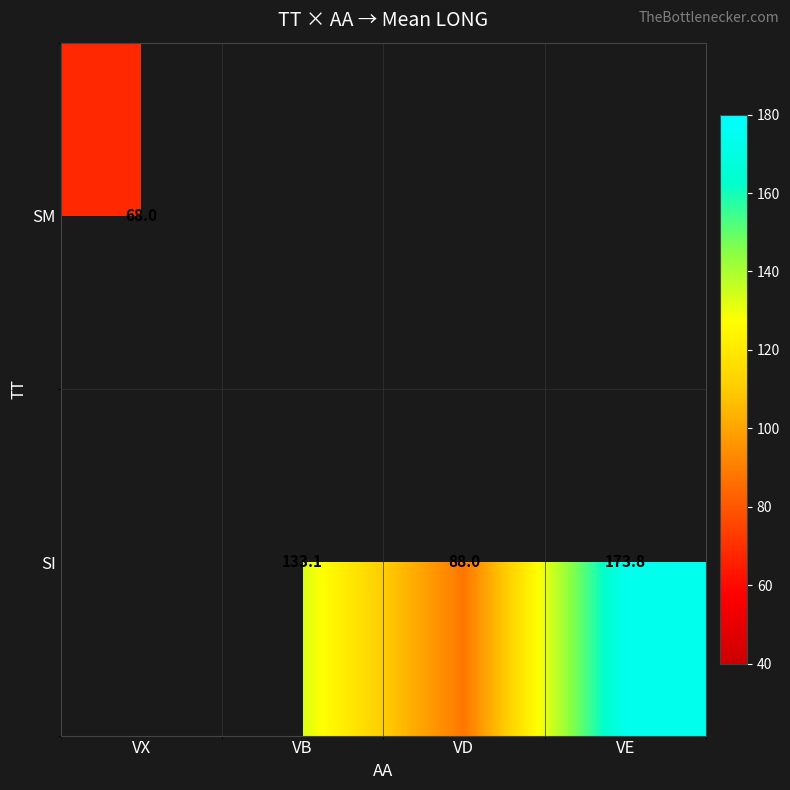

What is the difference between the SI values at VD and VE?

85.8